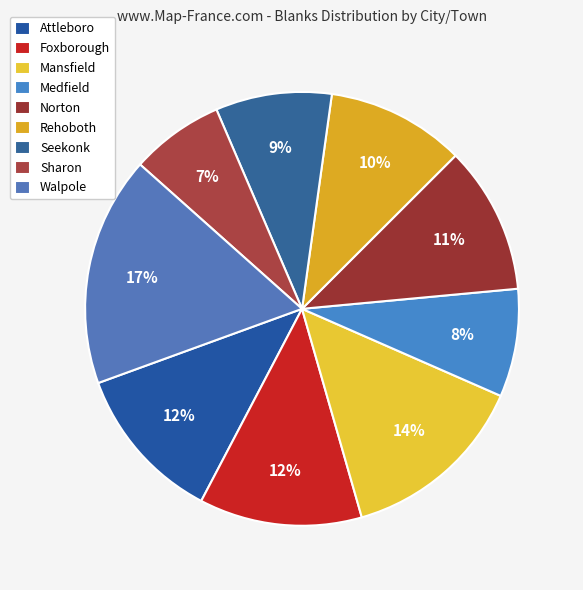

Between Rehoboth and Walpole, which is larger?

Walpole